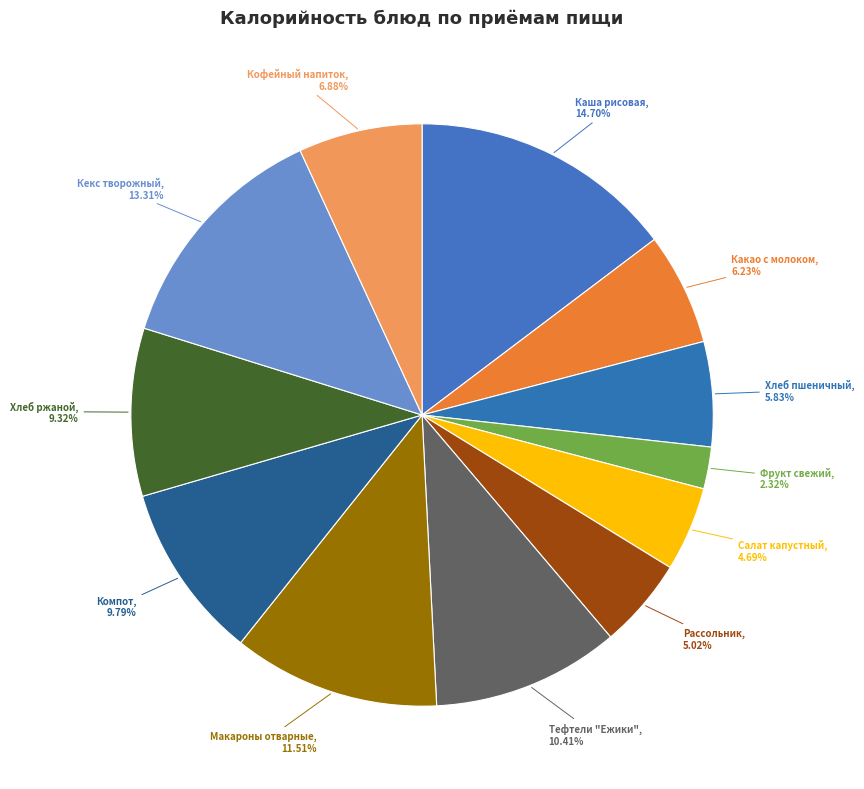

Count the number of slices in the pie.

12